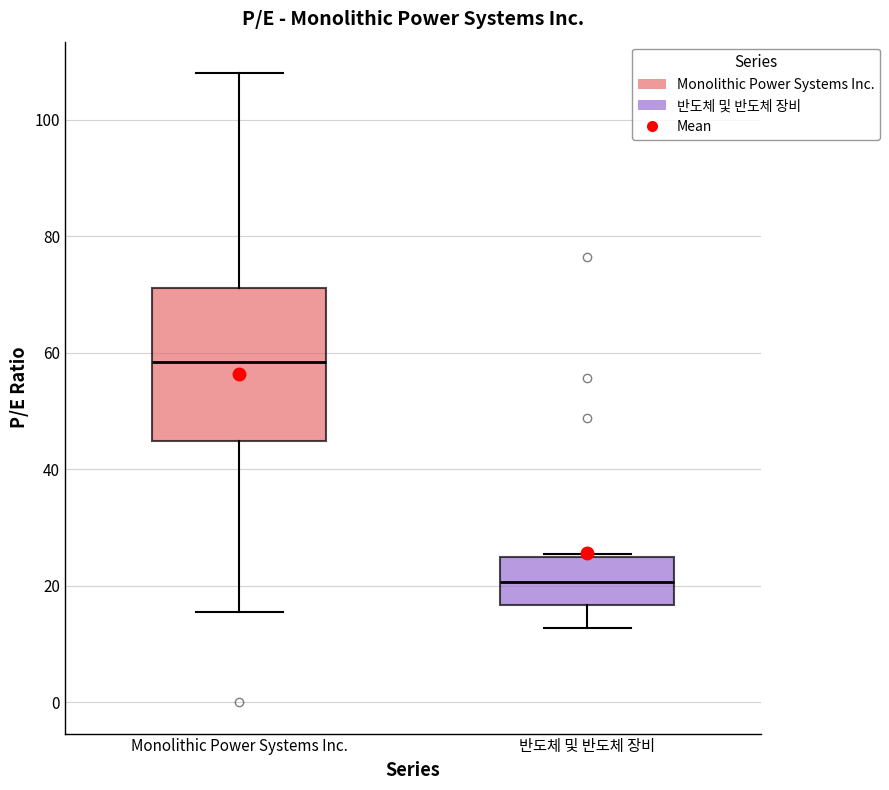

Which box's median line is the lowest?

반도체 및 반도체 장비